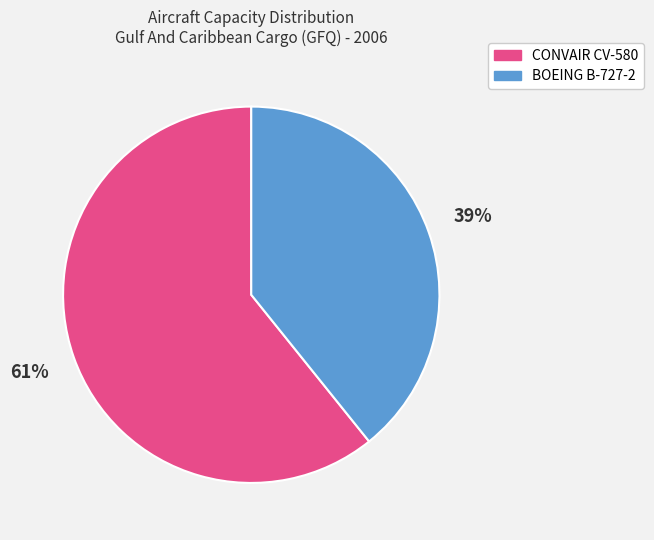

Which slice is the smallest?

BOEING B-727-2